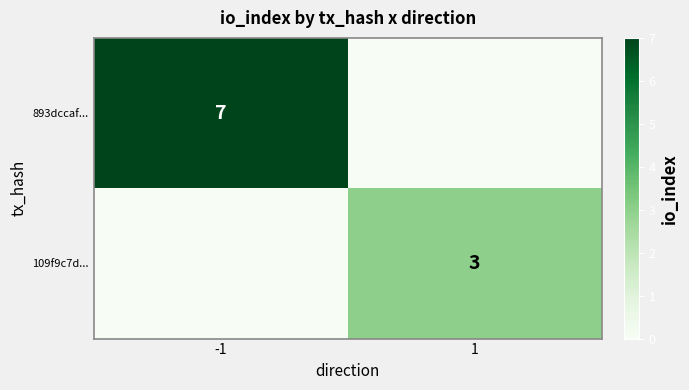

Is it true that 109f9c7d... equals 4 at 1?

False